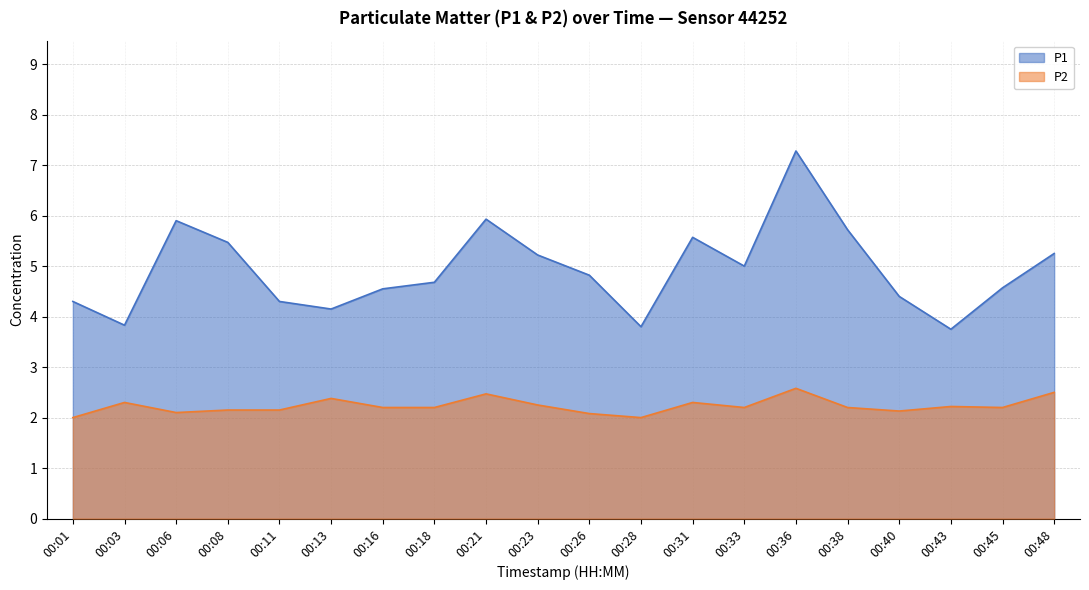

True or false: P2 and P1 intersect in this chart.

False